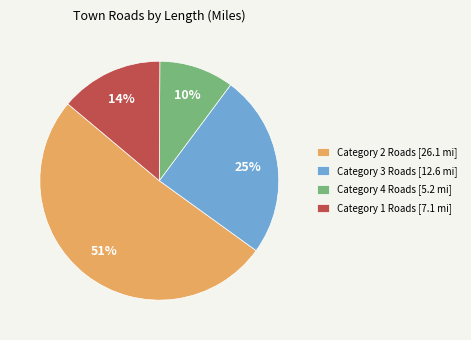

How many slices are in this pie chart?

4